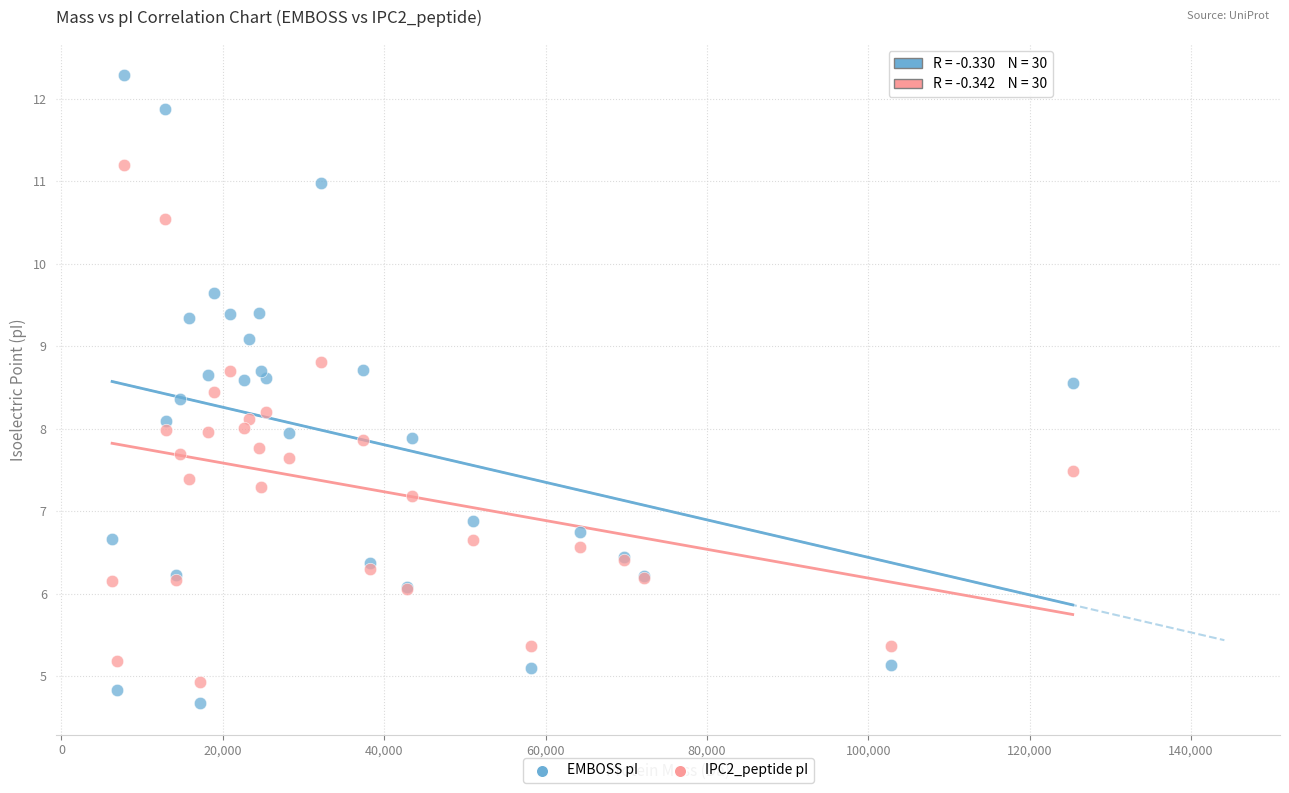

Which series contains the lowest Y value?

EMBOSS pI